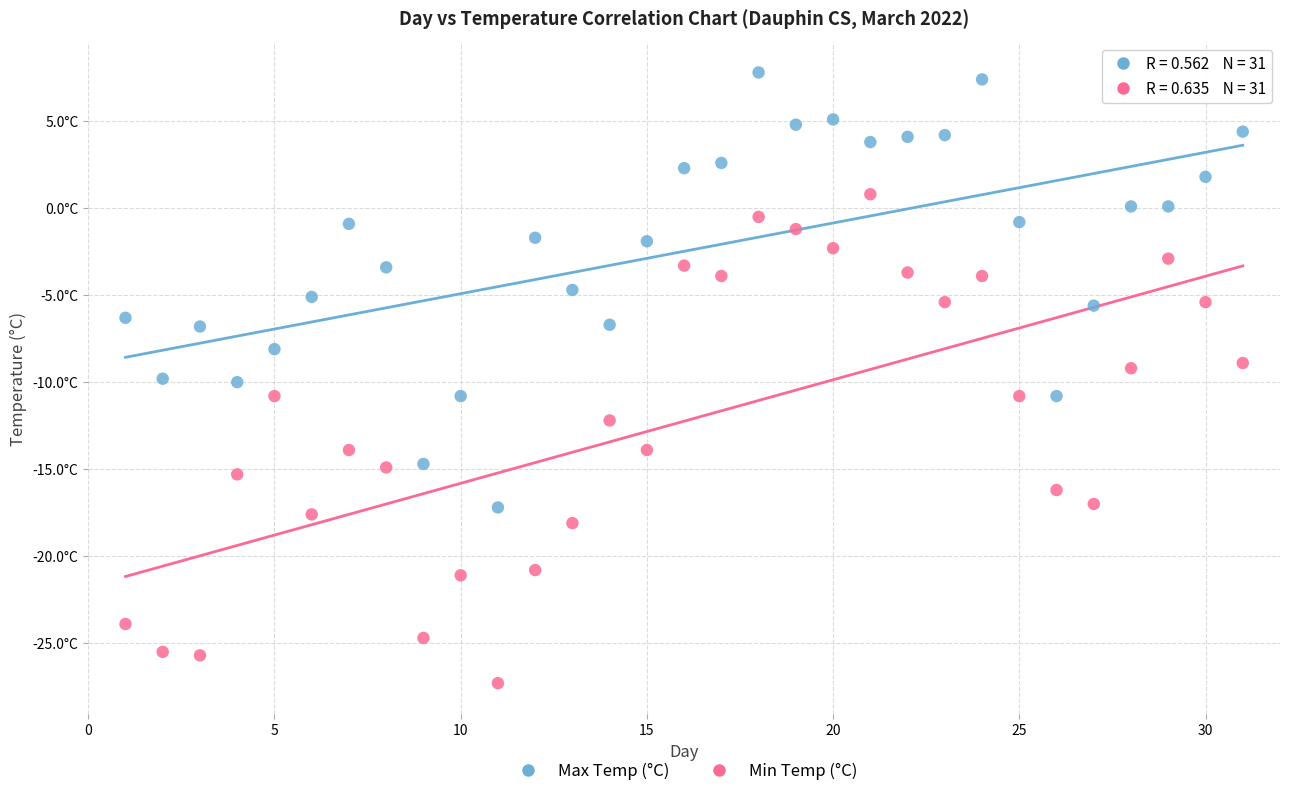

Which series has the widest spread of Y values?

Min Temp (°C)